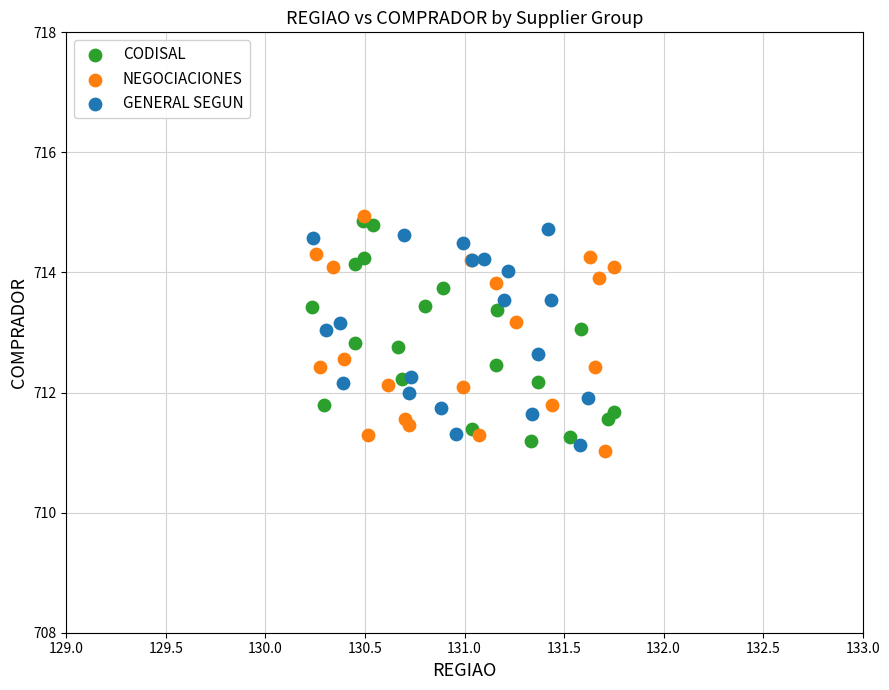

Which series reaches the minimum Y coordinate?

NEGOCIACIONES